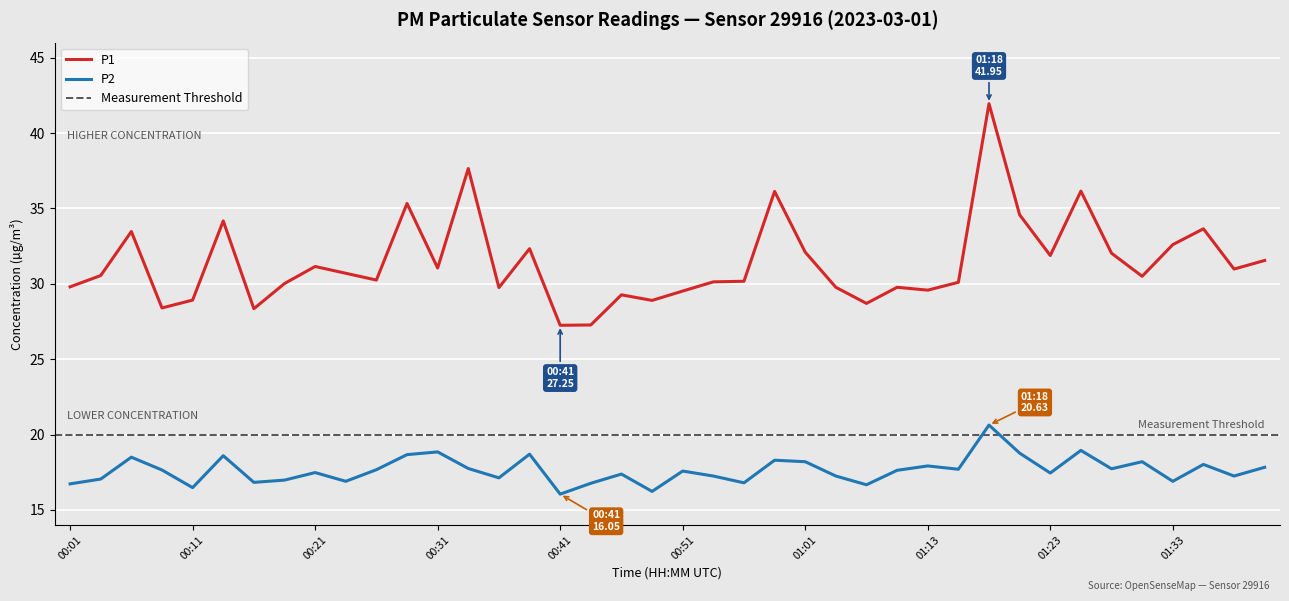

Which has a higher value, 00:56 or 00:01?

00:56